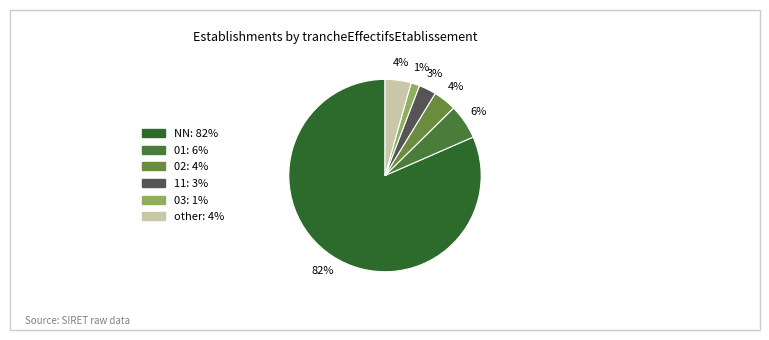

Is it true that other is 1% of the pie?

False